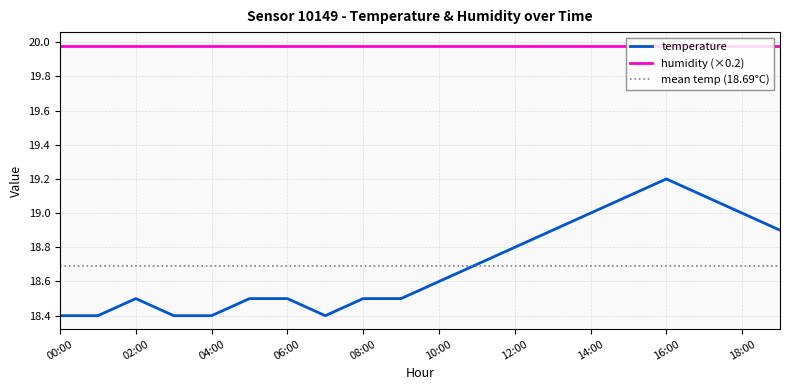

Between 08:00 and 09:00, which is larger?

08:00